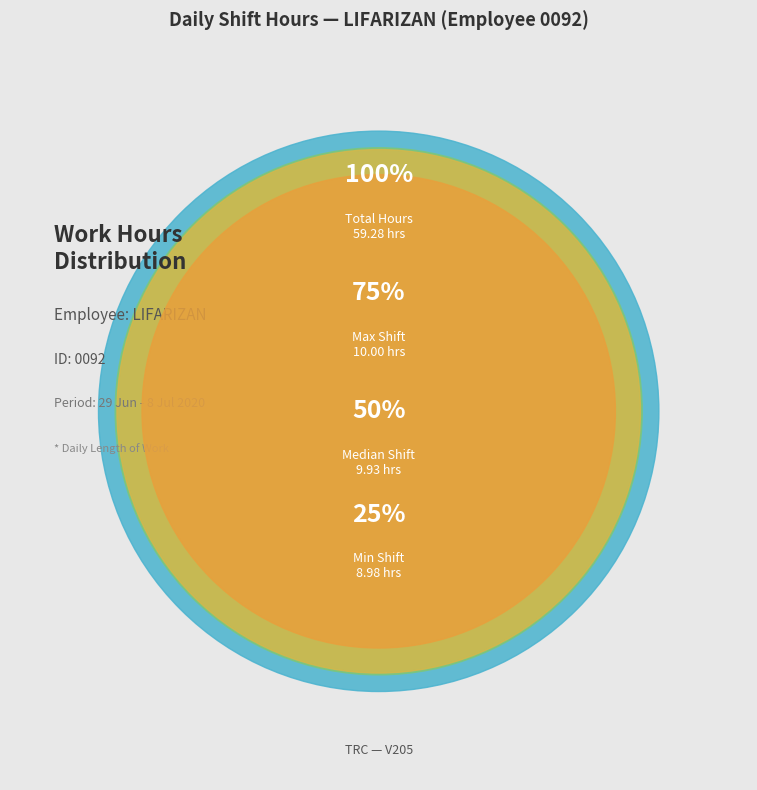

To the nearest percent, what percentage of the pie is Length Of Work?

100%